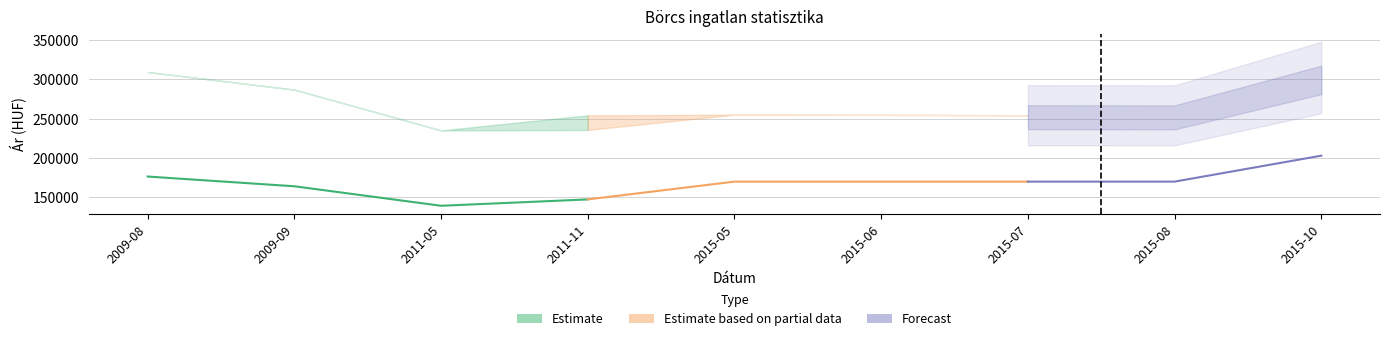

Between 2009-08 and 2009-09, which is larger?

2009-08